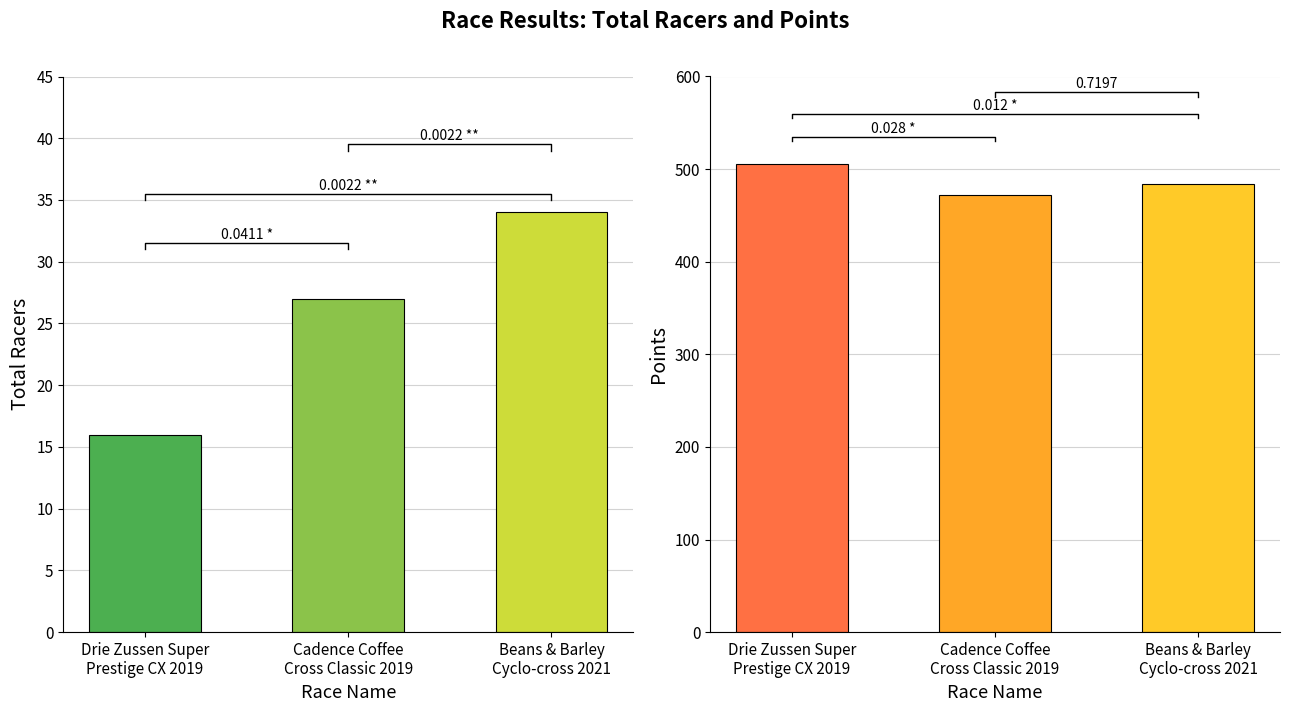

Which category has the lowest value in the Points series?

Cadence Coffee
Cross Classic 2019